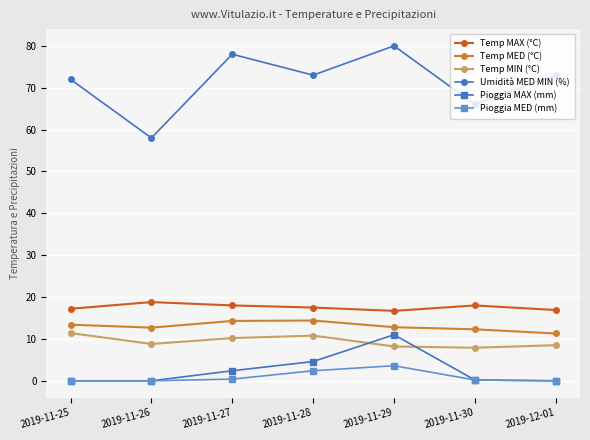

True or false: Temp MAX (°C) and Temp MED (°C) intersect in this chart.

False